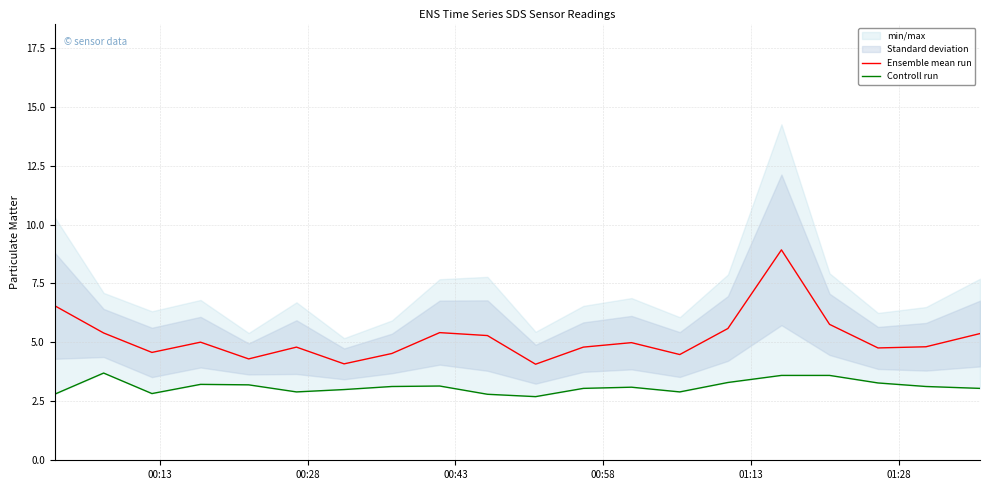

Rank the series by their average value, from lowest to highest.

Controll run, Ensemble mean run